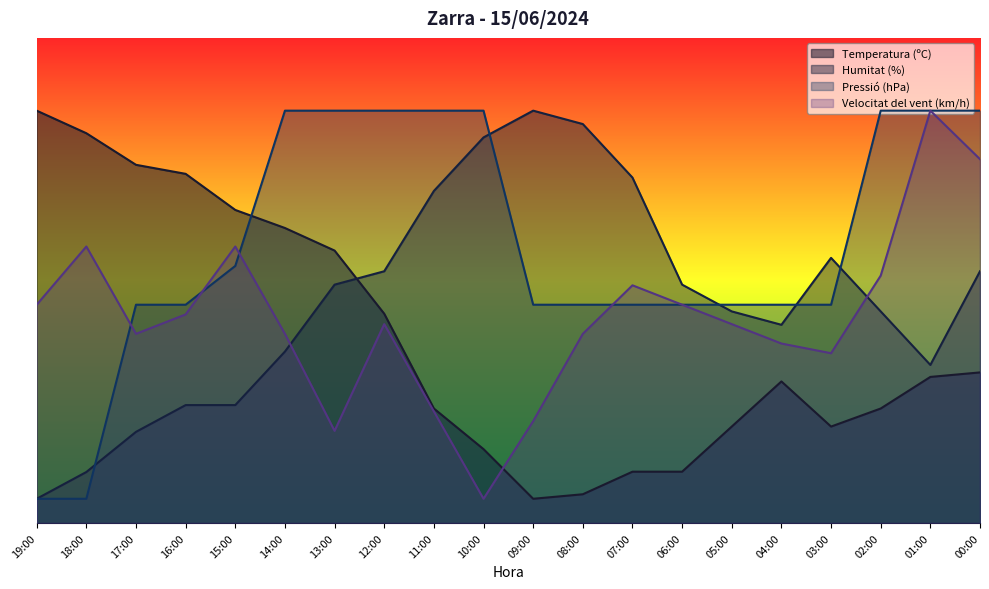

What is the minimum value shown in the chart?

5.0